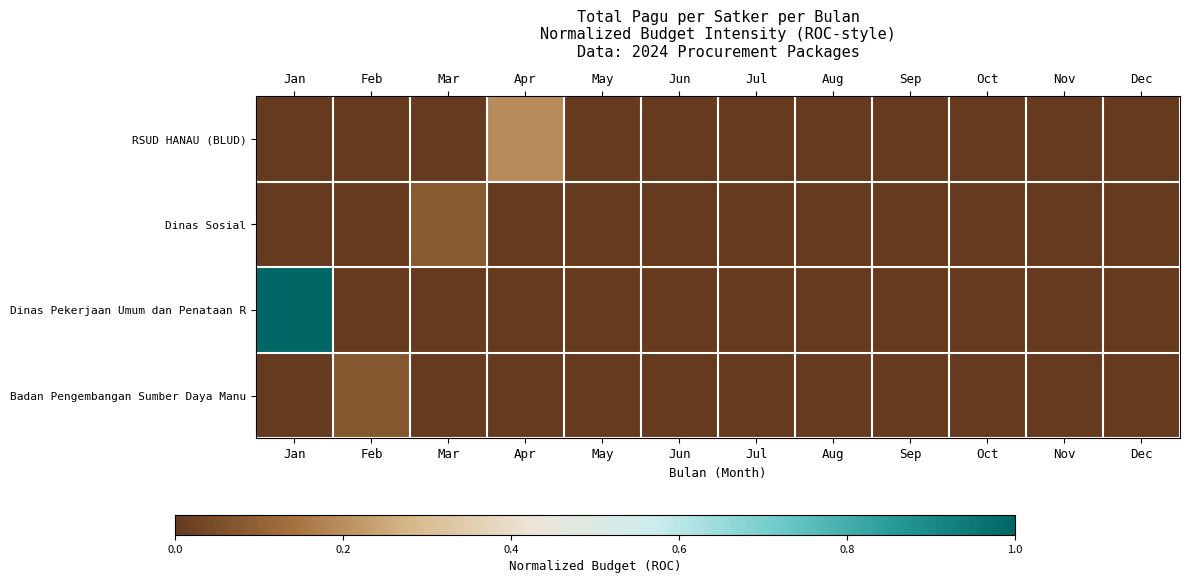

Which has a higher value, Jul or May?

Jul